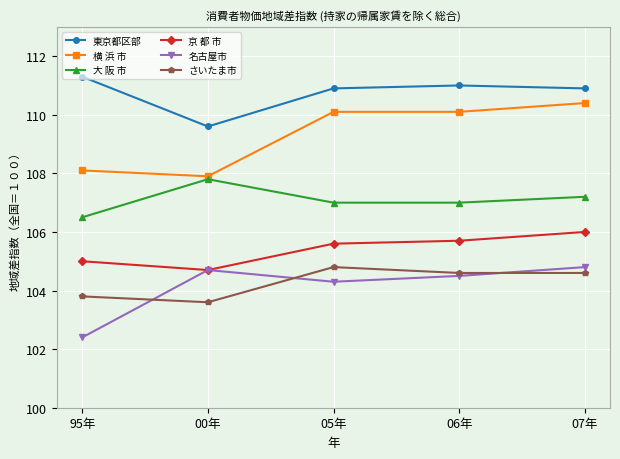

What is the sum of all 京 都 市 values?

527.0